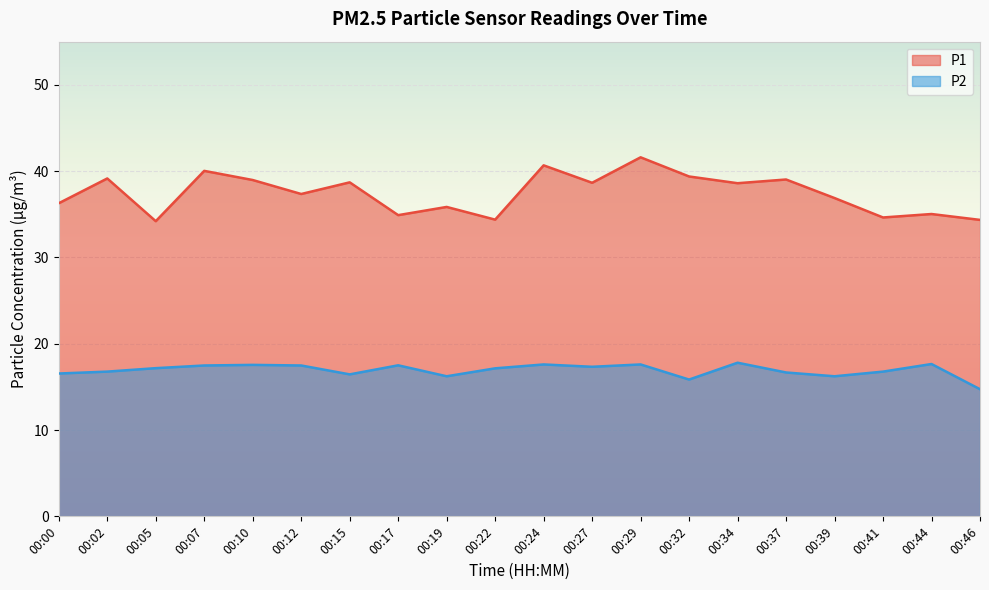

What is the average value of the P2 series?

16.9